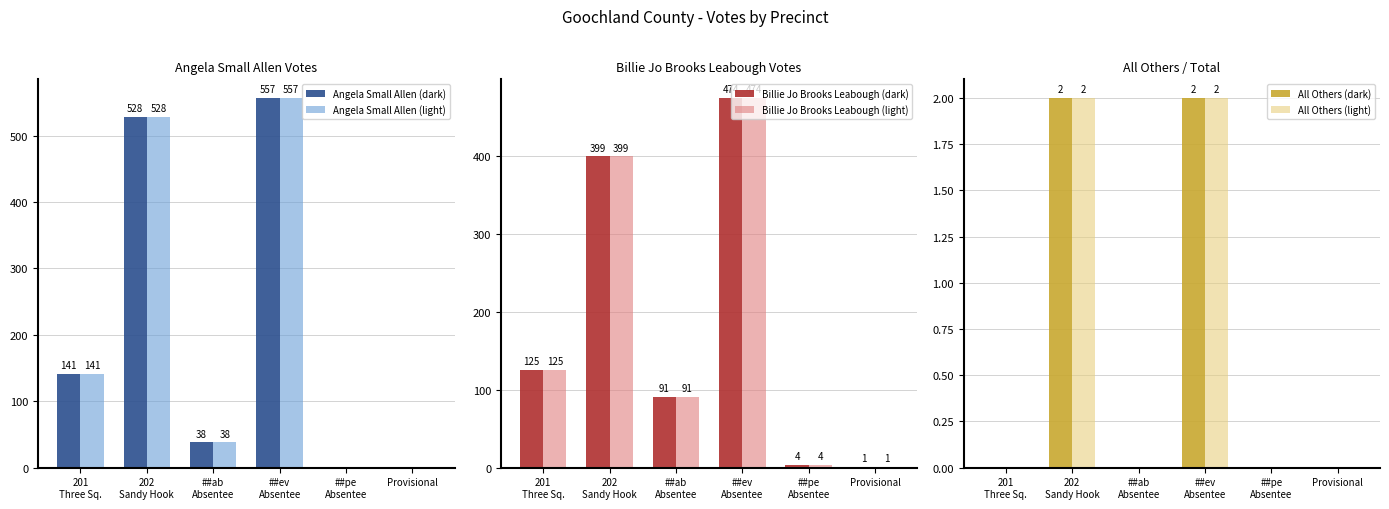

List the labels in order of All Others (light) value, largest first.

202
Sandy Hook, ##ev
Absentee, 201
Three Sq., ##ab
Absentee, ##pe
Absentee, Provisional